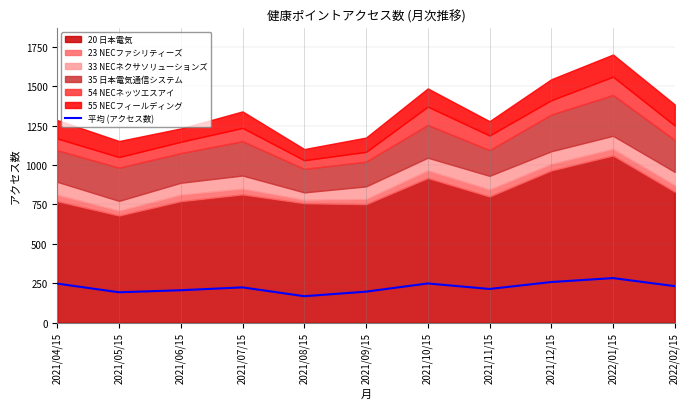

List the labels in order of value, smallest first.

2021/08/15, 2021/05/15, 2021/09/15, 2021/06/15, 2021/11/15, 2021/07/15, 2022/02/15, 2021/04/15, 2021/10/15, 2021/12/15, 2022/01/15